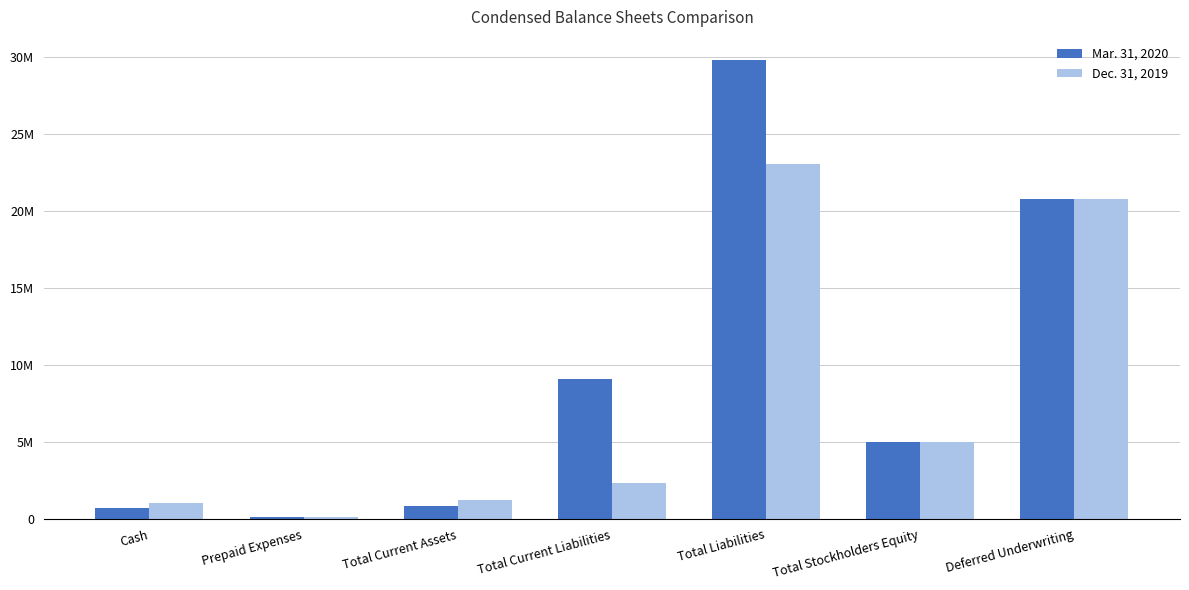

Rank the series by their maximum value, from lowest to highest.

Dec. 31, 2019, Mar. 31, 2020